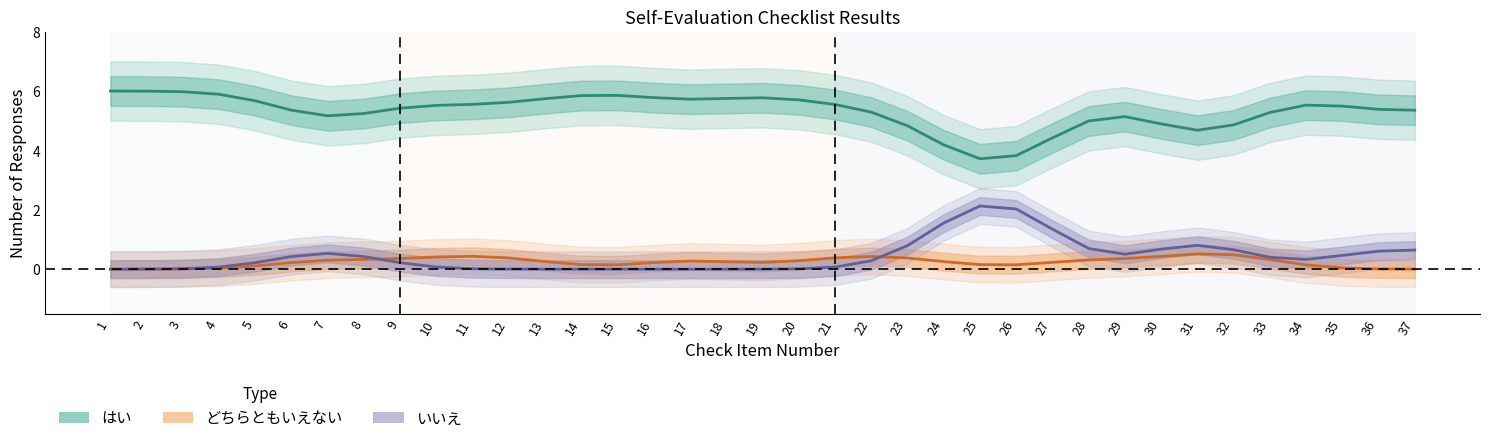

What are all the series names shown in the legend?

はい, どちらともいえない, いいえ